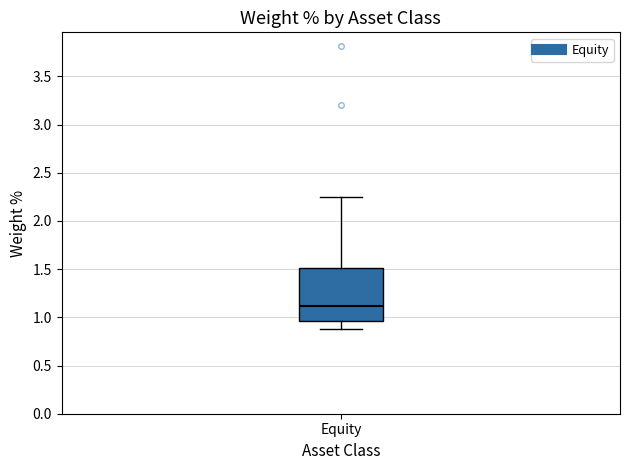

Where does the lower whisker of the box for Equity end on the y-axis? The values are not printed on the chart, so give them approximately, as read against the axis.

0.90